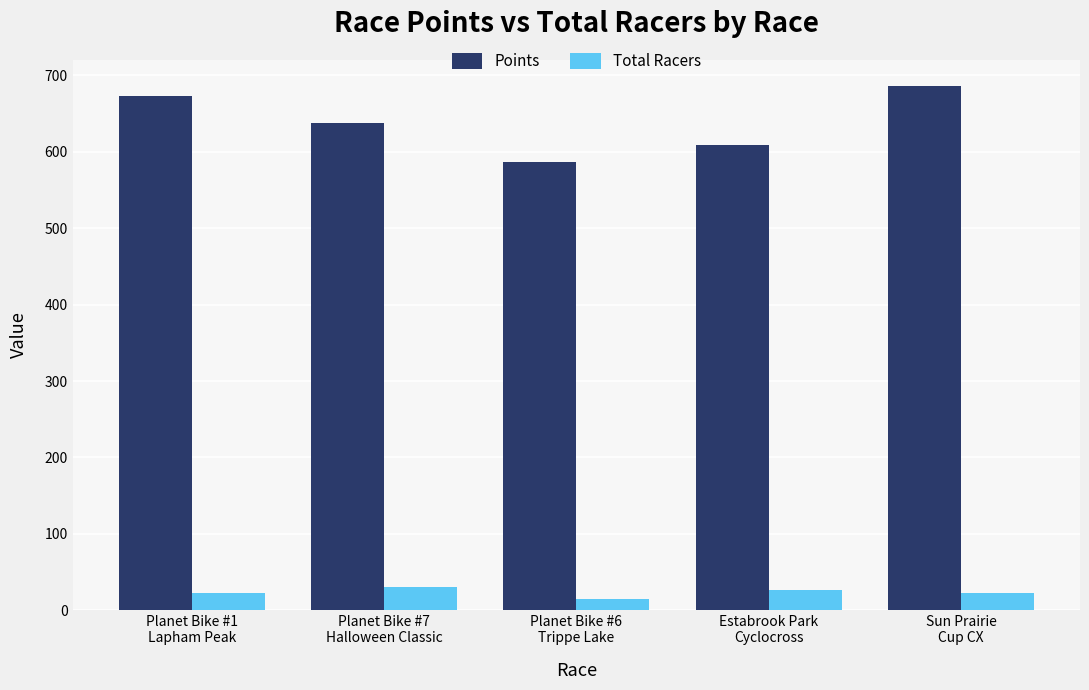

Is it true that Total Racers equals 26.0 at Estabrook Park
Cyclocross?

True